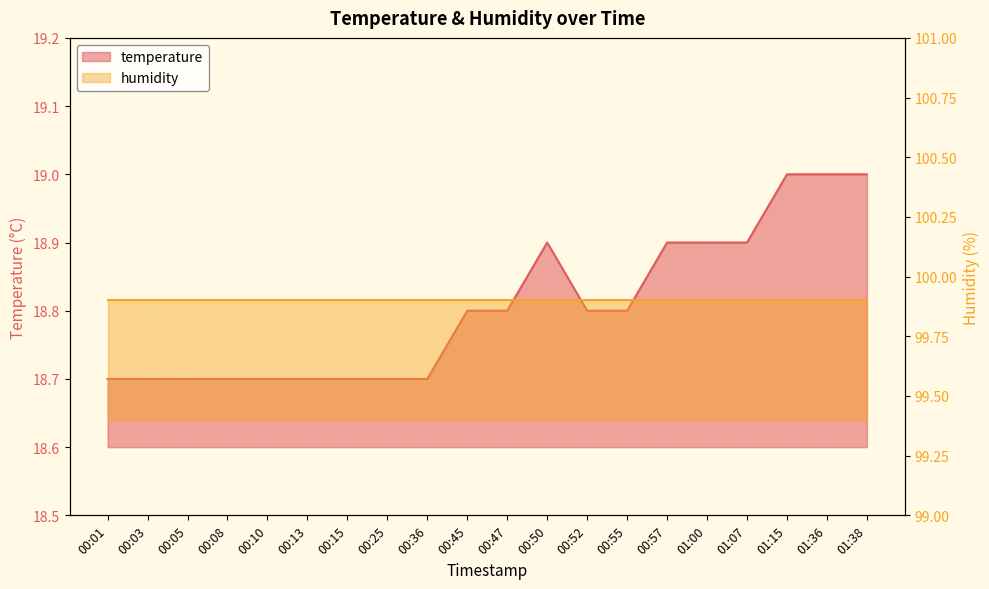

Which has a higher value, 00:13 or 00:03?

00:13